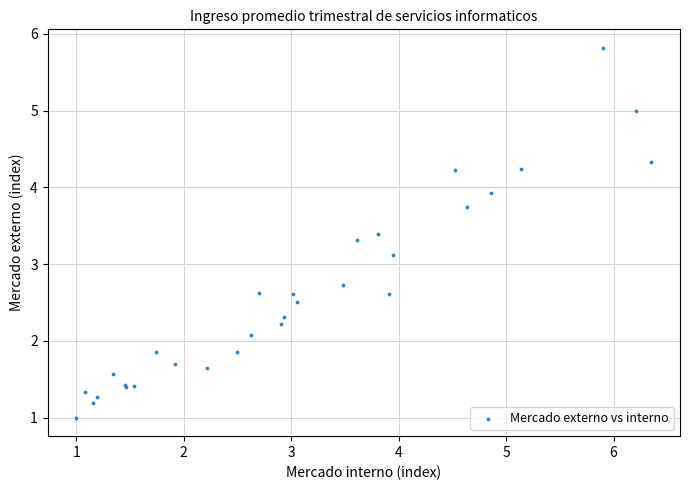

What Y value in the scatter plot is closest to 3?

3.1